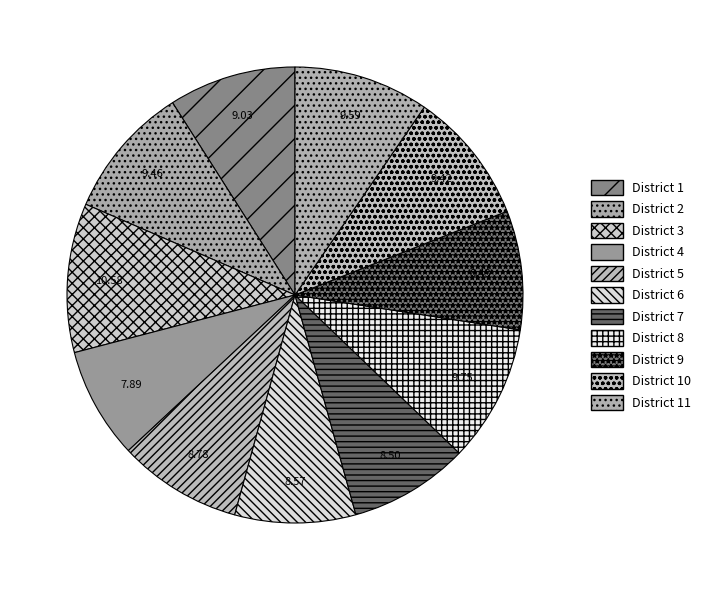

Count the number of slices in the pie.

11